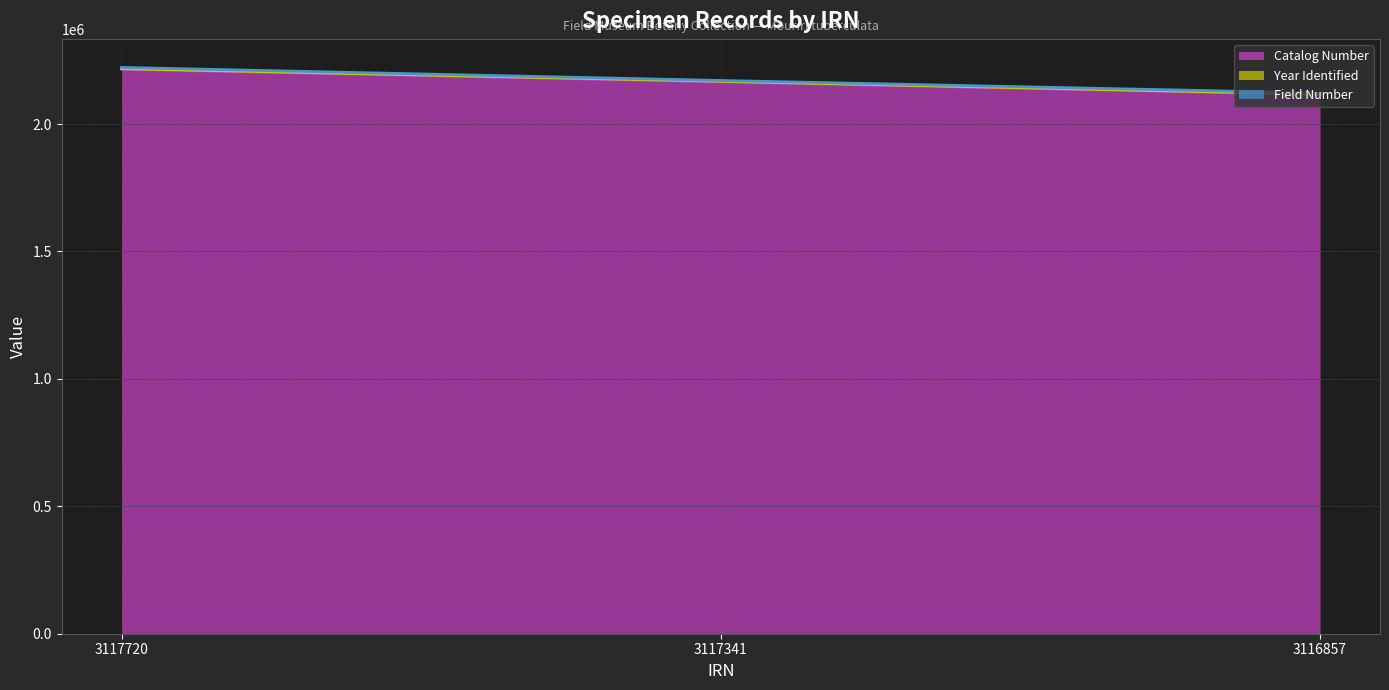

Count the Catalog Number (line) values in the range 2115253 to 2215284.

3